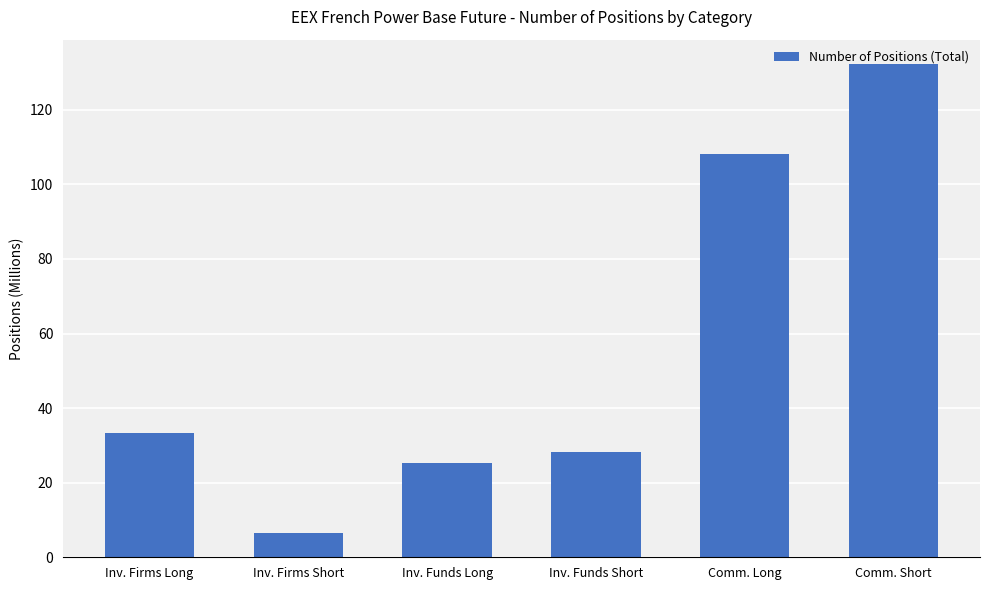

The chart shows a value of 37.0 at Comm. Short. True or false?

False